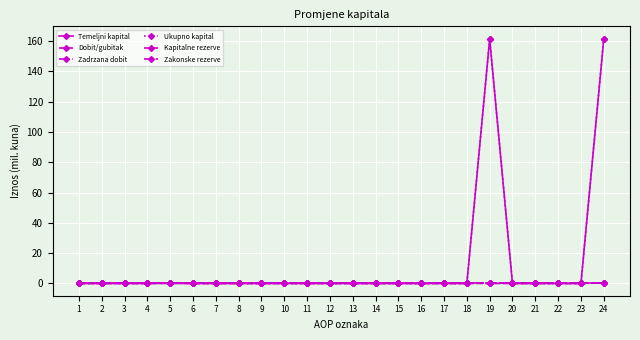

Does the chart have visible grid lines?

Yes